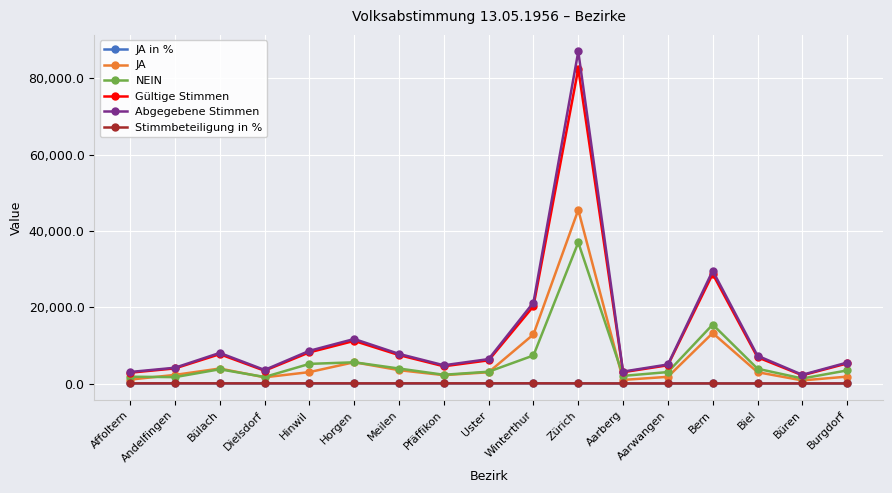

What is the value of the Stimmbeteiligung in % point at the 16th from the left?

47.0